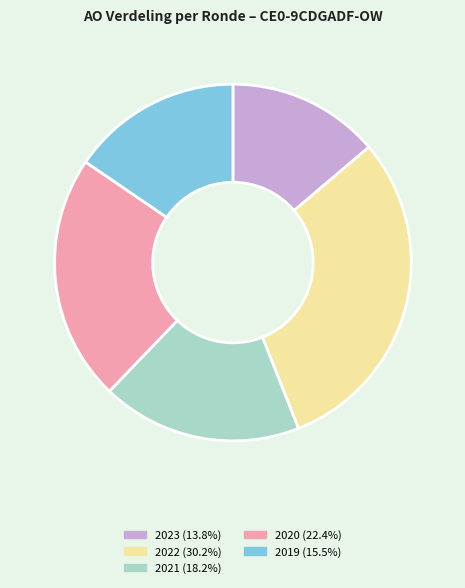

Is there a majority slice in this chart?

No